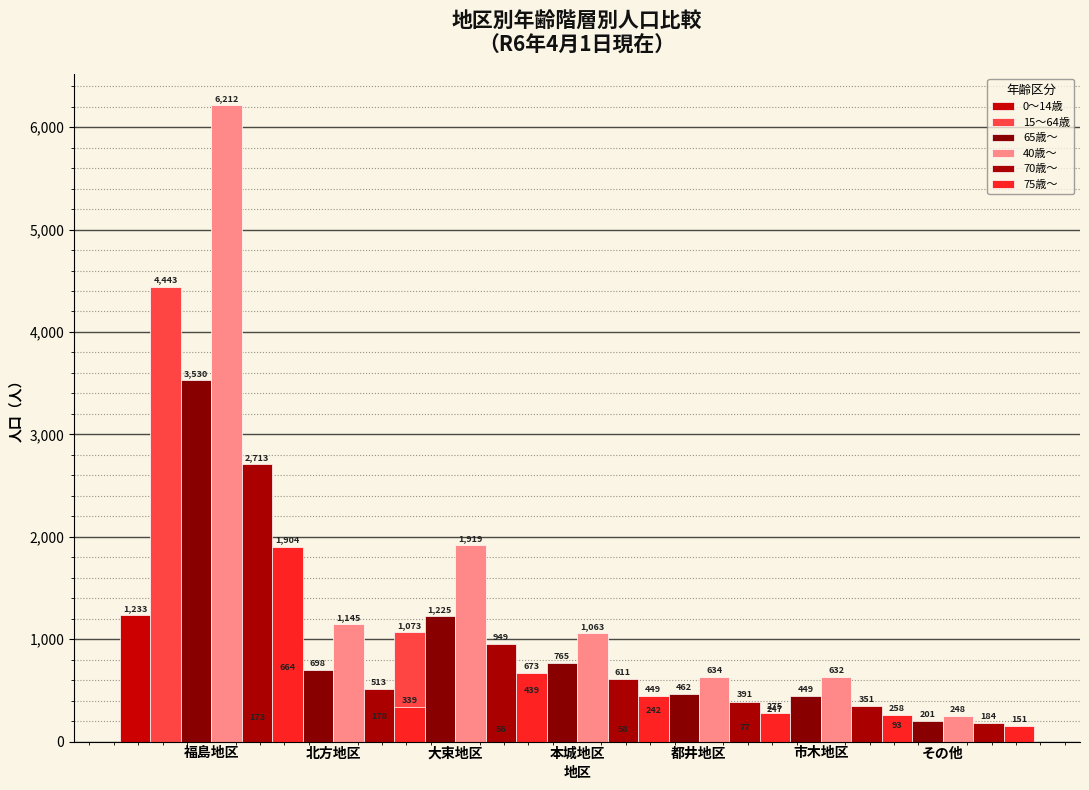

Which label corresponds to the smallest value in the chart?

その他